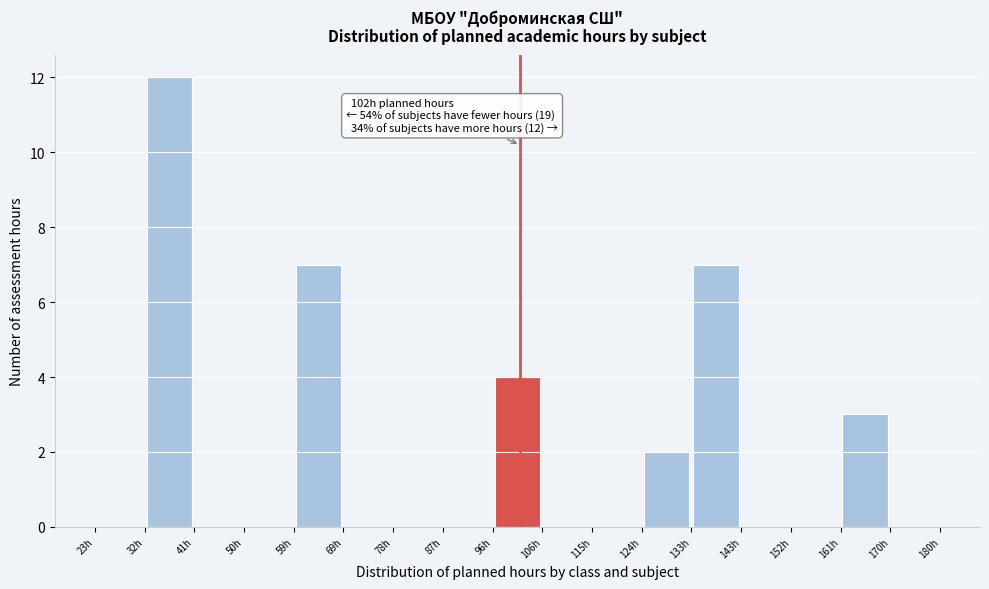

Over which range of the x-axis is the bar tallest?

32 to 41